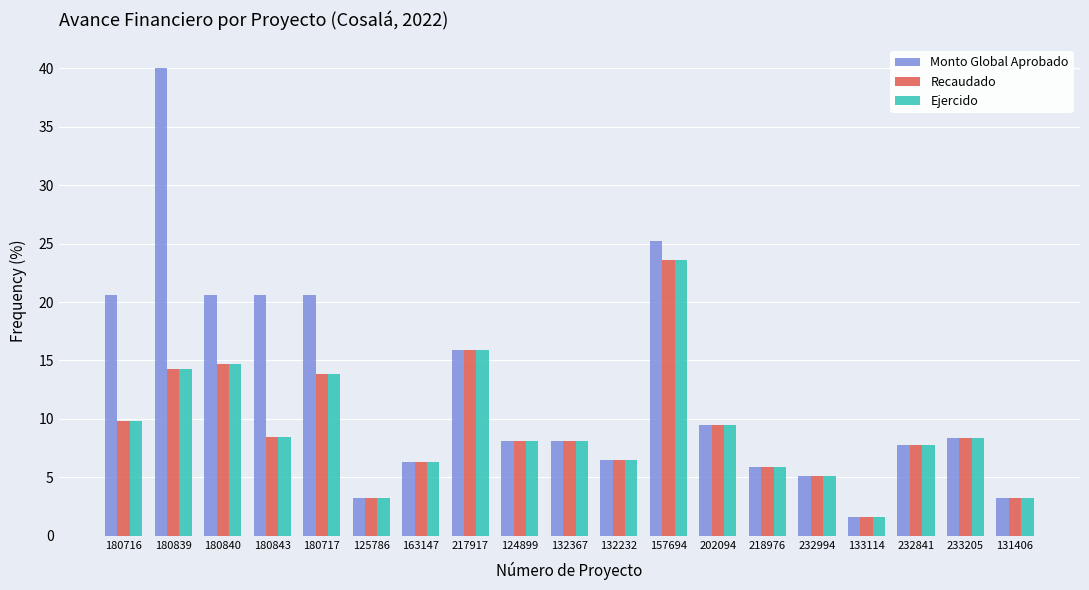

Reading left to right, what are all the values shown in this chart?

Monto Global Aprobado: 180716=20.6	180839=40.0	180840=20.6	180843=20.6	180717=20.6	125786=3.2	163147=6.3	217917=15.9	124899=8.1	132367=8.1	132232=6.5	157694=25.2	202094=9.4	218976=5.9	232994=5.1	133114=1.6	232841=7.8	233205=8.4	131406=3.2
Recaudado: 180716=9.8	180839=14.3	180840=14.7	180843=8.4	180717=13.8	125786=3.2	163147=6.3	217917=15.9	124899=8.1	132367=8.1	132232=6.5	157694=23.6	202094=9.4	218976=5.9	232994=5.1	133114=1.6	232841=7.8	233205=8.4	131406=3.2
Ejercido: 180716=9.8	180839=14.3	180840=14.7	180843=8.4	180717=13.8	125786=3.2	163147=6.3	217917=15.9	124899=8.1	132367=8.1	132232=6.5	157694=23.6	202094=9.4	218976=5.9	232994=5.1	133114=1.6	232841=7.8	233205=8.4	131406=3.2